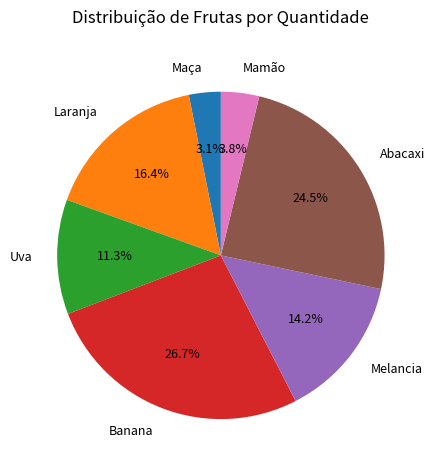

What percentage is NOT represented by Melancia?

85.8%